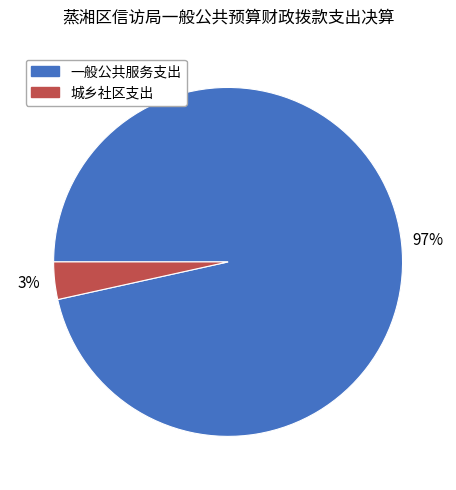

How many segments does this pie chart have?

2